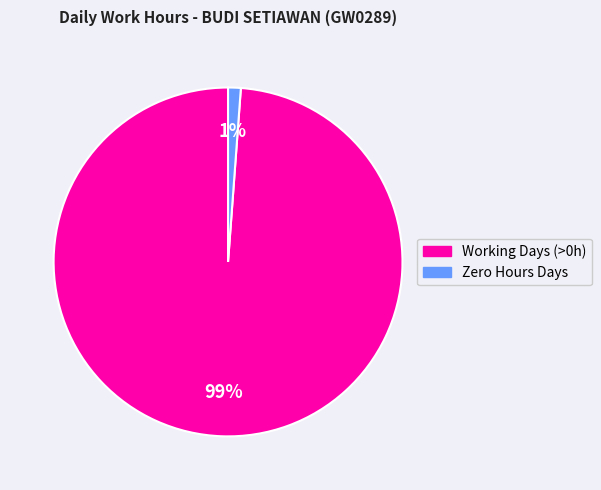

Is there any slice that represents more than half of the pie?

Yes